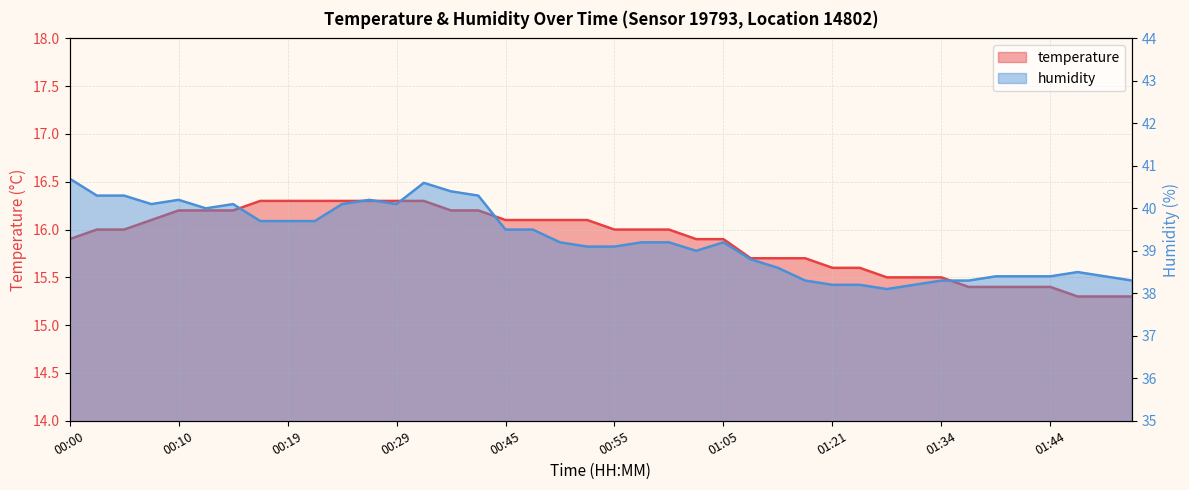

At how many categories does at least one series exceed 29?

40